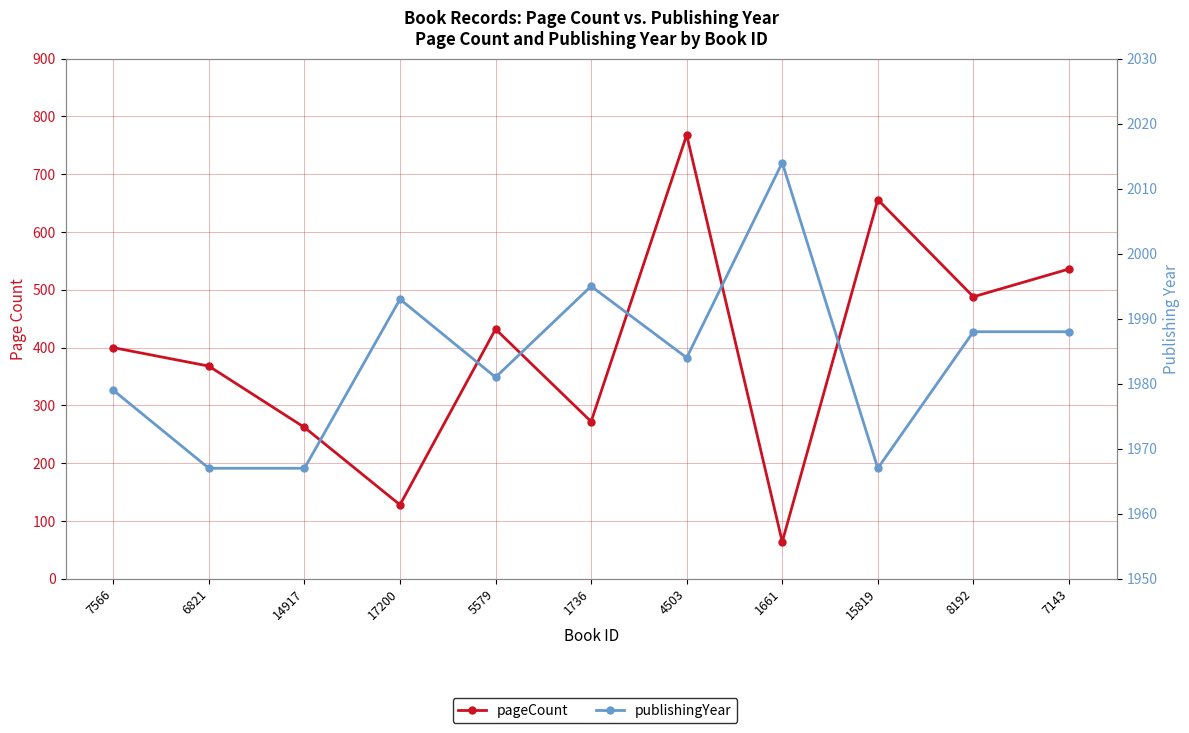

Reading left to right, list all the values displayed in this chart.

pageCount: 400	368	262	128	432	272	768	64	656	488	536
publishingYear: 1979	1967	1967	1993	1981	1995	1984	2014	1967	1988	1988